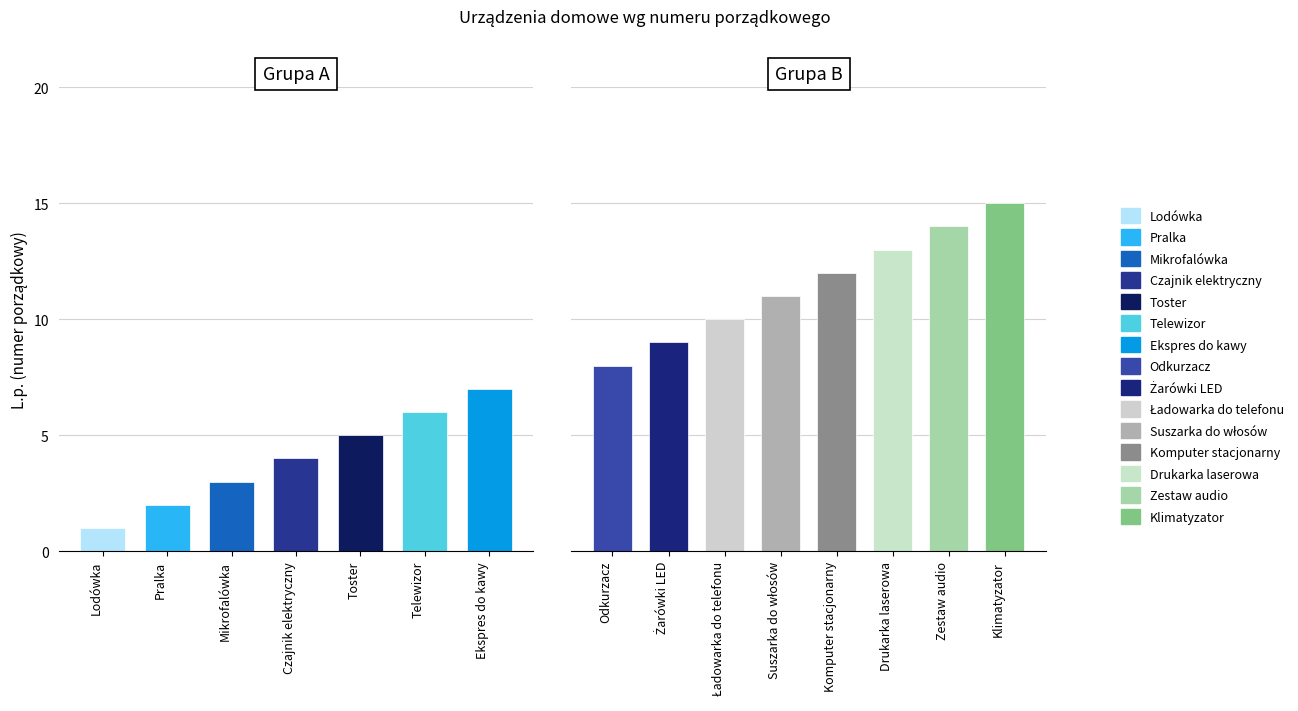

What is the difference between the values at Odkurzacz and Toster?

3